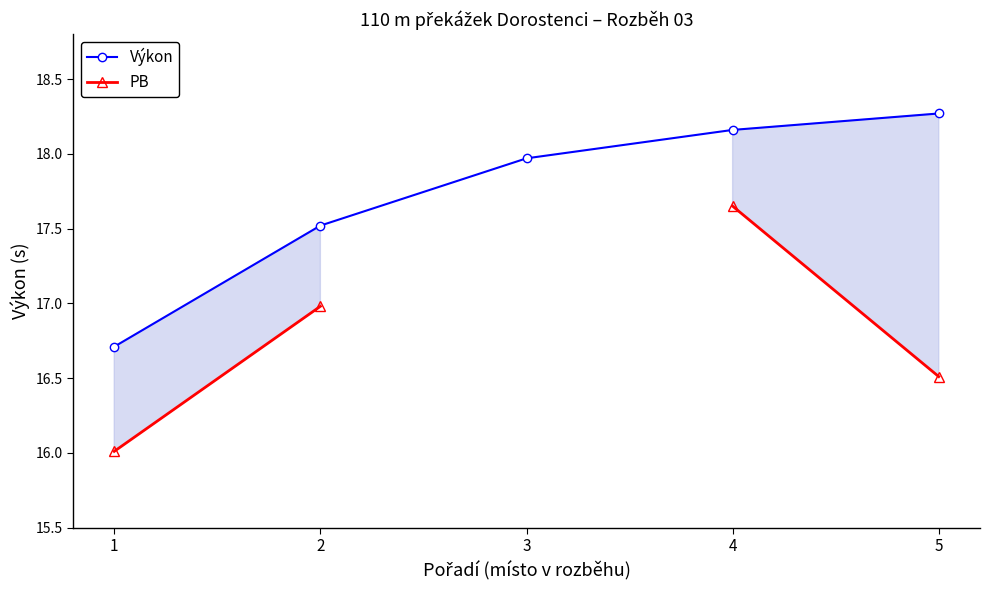

True or false: Výkon has more than 2 points higher than both neighbors.

False